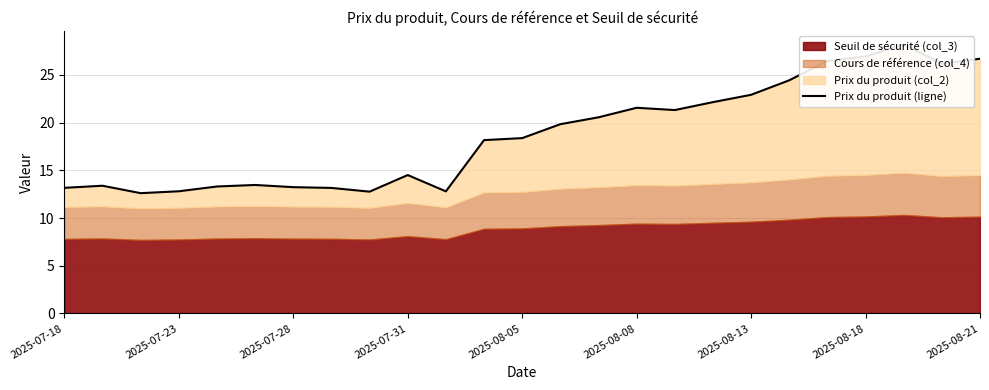

What is the ratio of the value at 2025-07-28 to the value at 20?

0.5